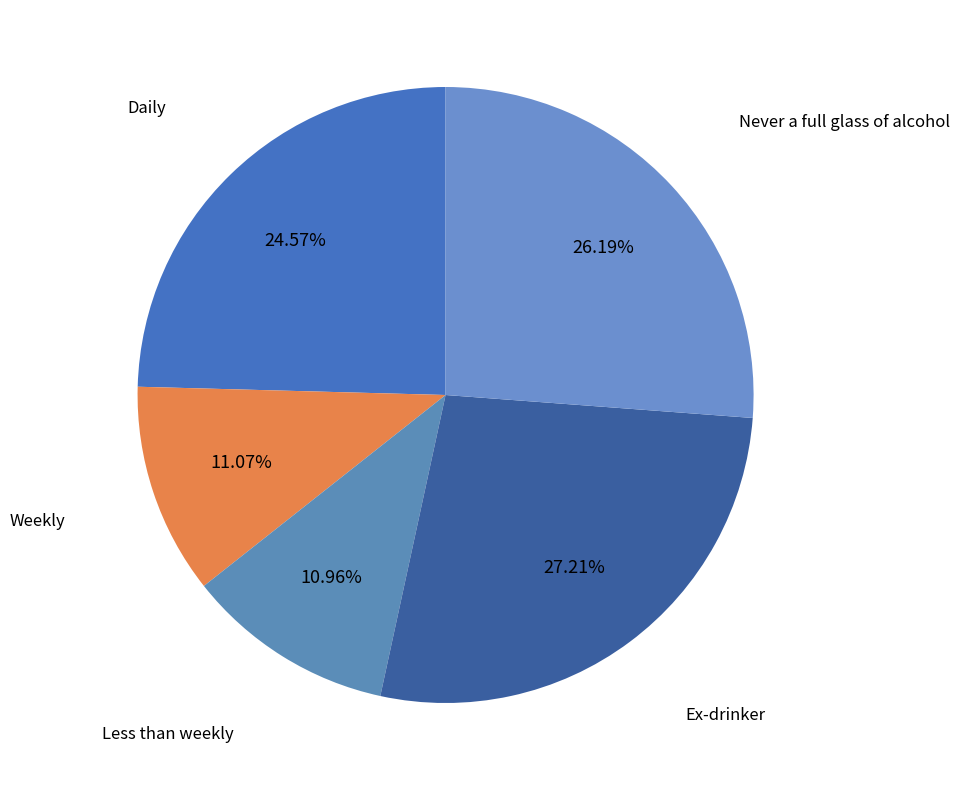

Which slice is the largest?

Ex-drinker